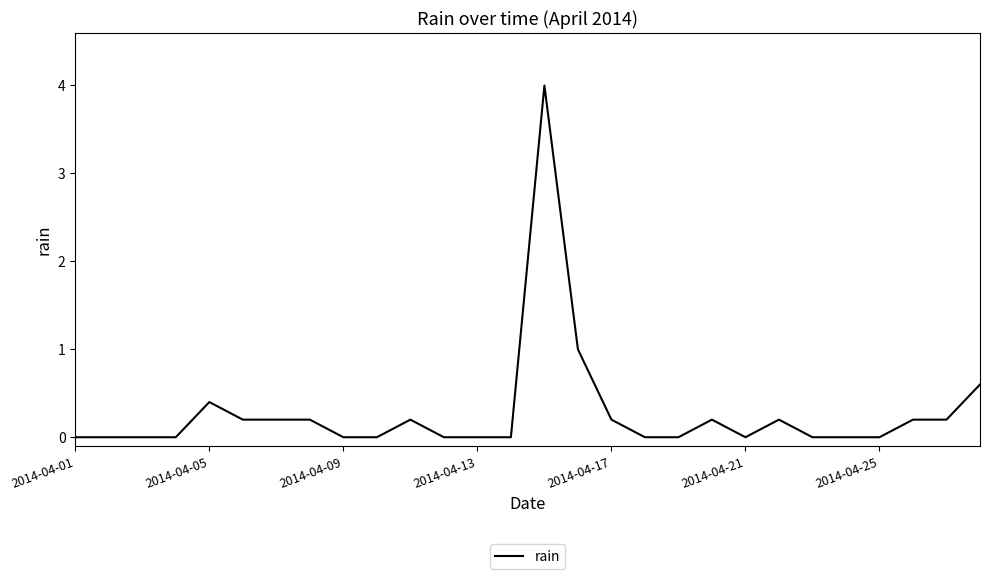

How many lines are shown in the chart?

1